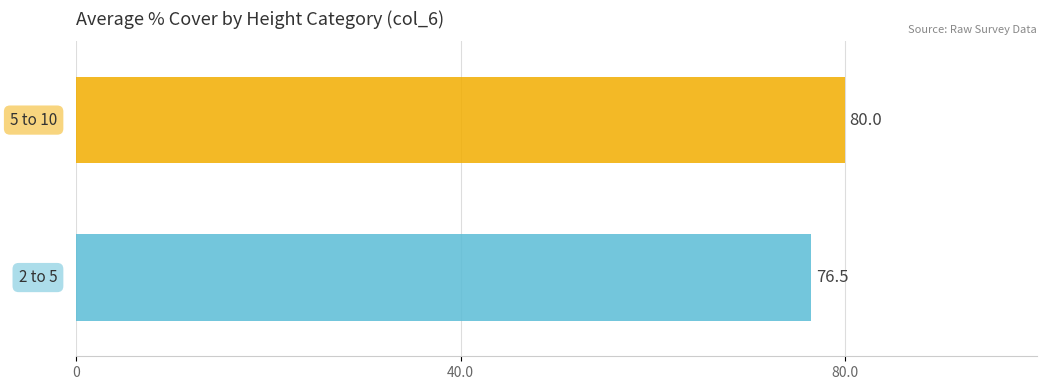

What is the greatest value displayed?

80.0